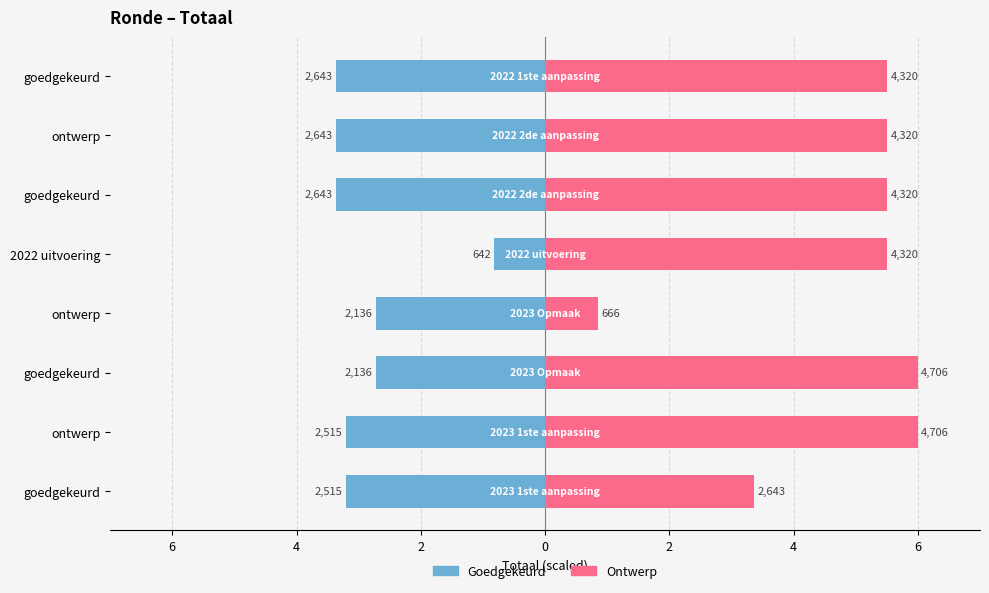

How many groups of bars are there?

8